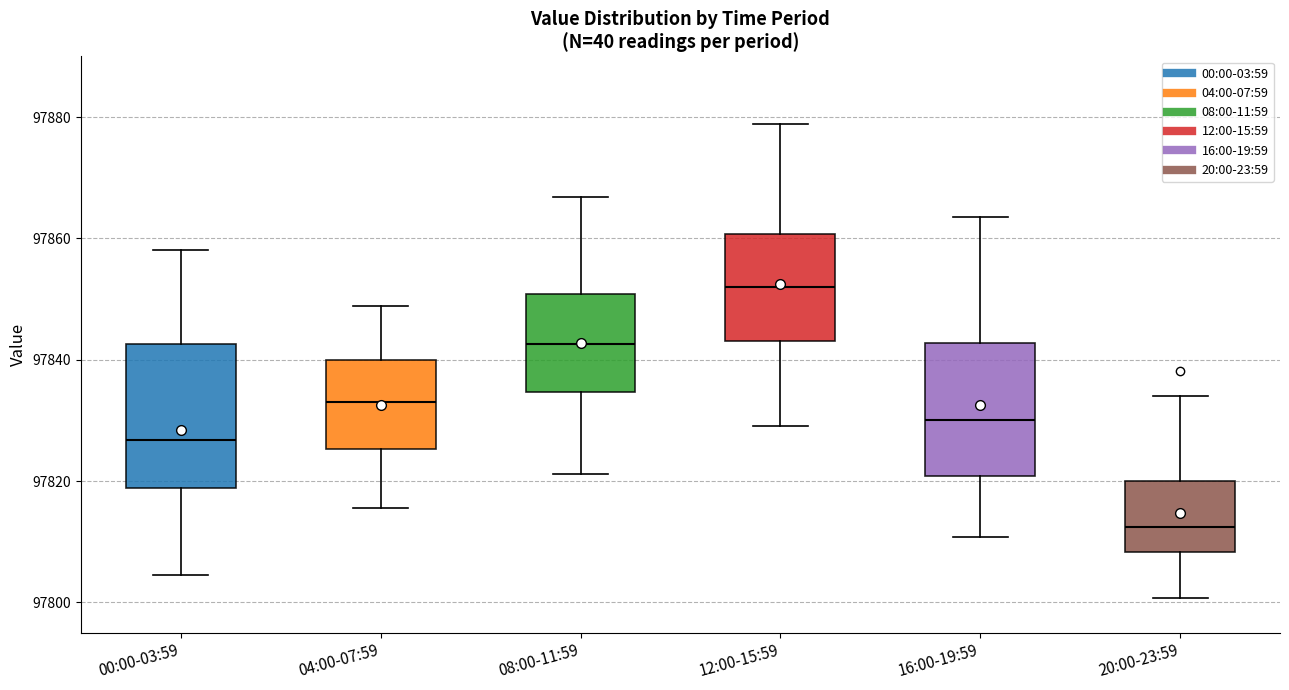

Reading left to right, read every box against the y-axis: the position of its median line, the range the box covers, and the ends of its whiskers. The values are not printed on the chart, so give them approximately, as read against the axis.

00:00-03:59: median 97826, box 97818 to 97842, whiskers 97804 to 97858
04:00-07:59: median 97834, box 97826 to 97840, whiskers 97816 to 97848
08:00-11:59: median 97842, box 97834 to 97850, whiskers 97822 to 97866
12:00-15:59: median 97852, box 97844 to 97860, whiskers 97830 to 97878
16:00-19:59: median 97830, box 97820 to 97842, whiskers 97810 to 97864
20:00-23:59: median 97812, box 97808 to 97820, whiskers 97800 to 97834